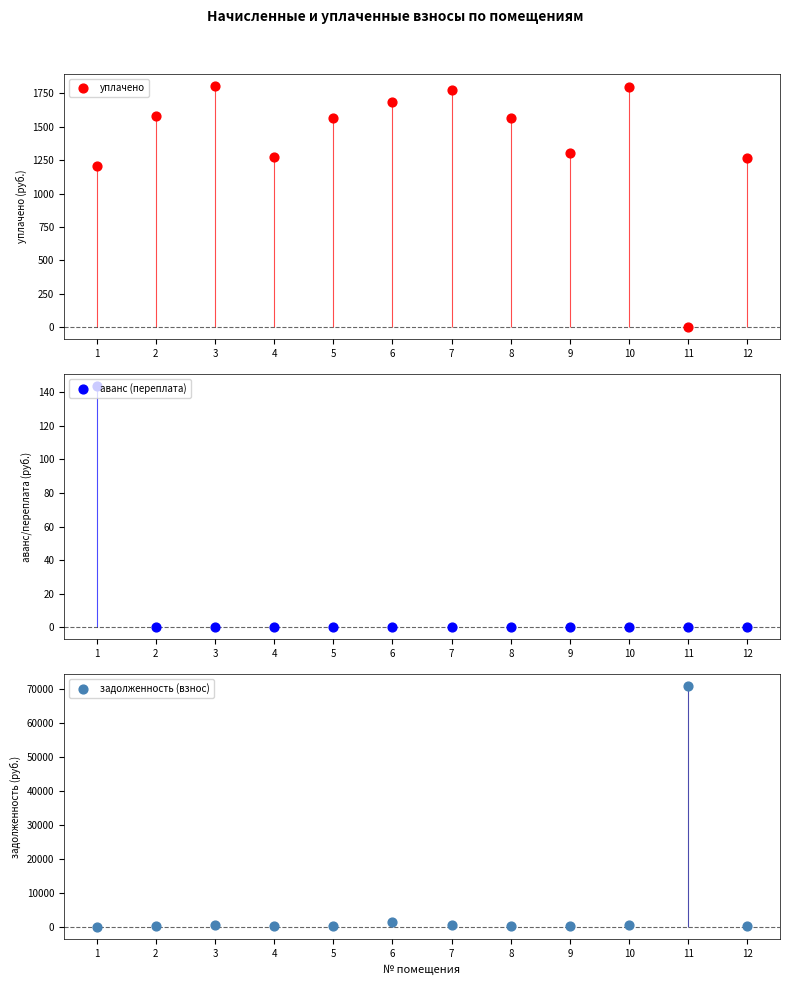

What is the total value across all series at 1?

1350.6